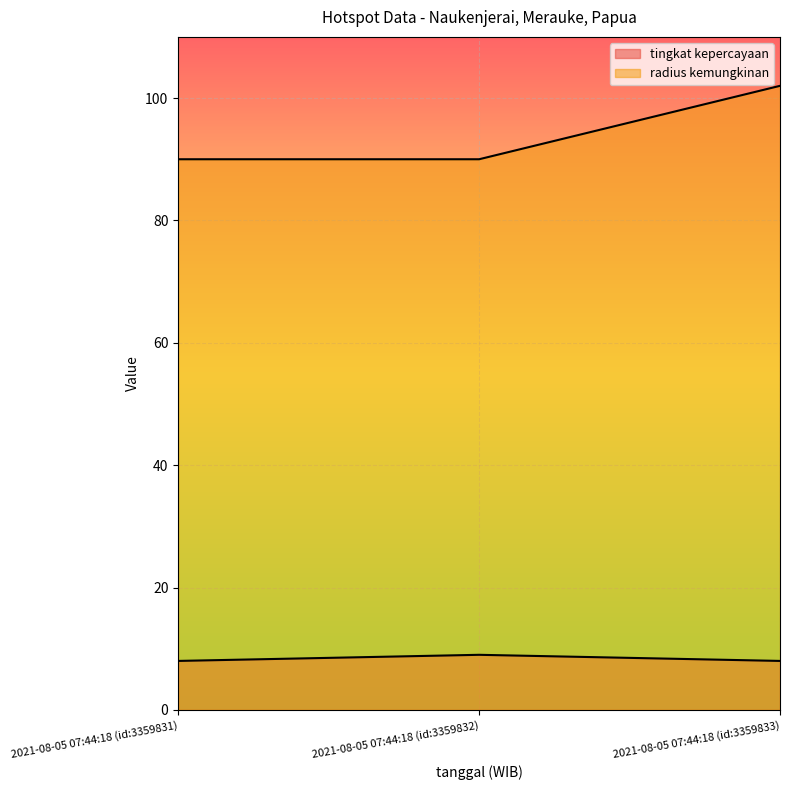

What is the difference between the maximum and minimum values in the tingkat kepercayaan series?

1